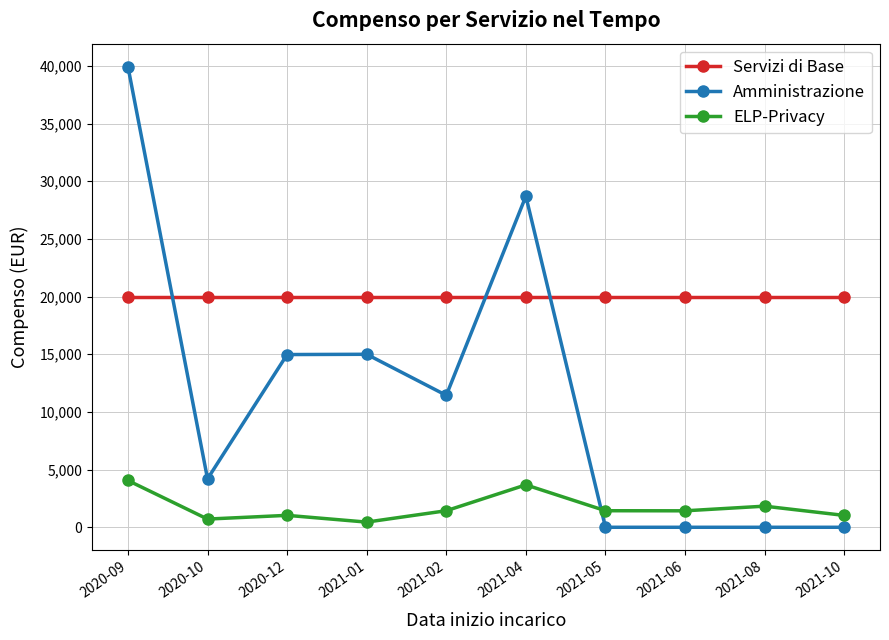

How many data points does each series have?

10